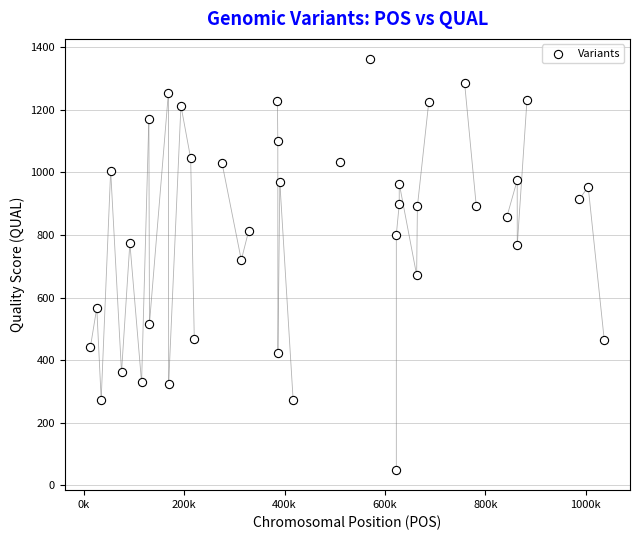

What Y value in the scatter plot is closest to 705?

719.7